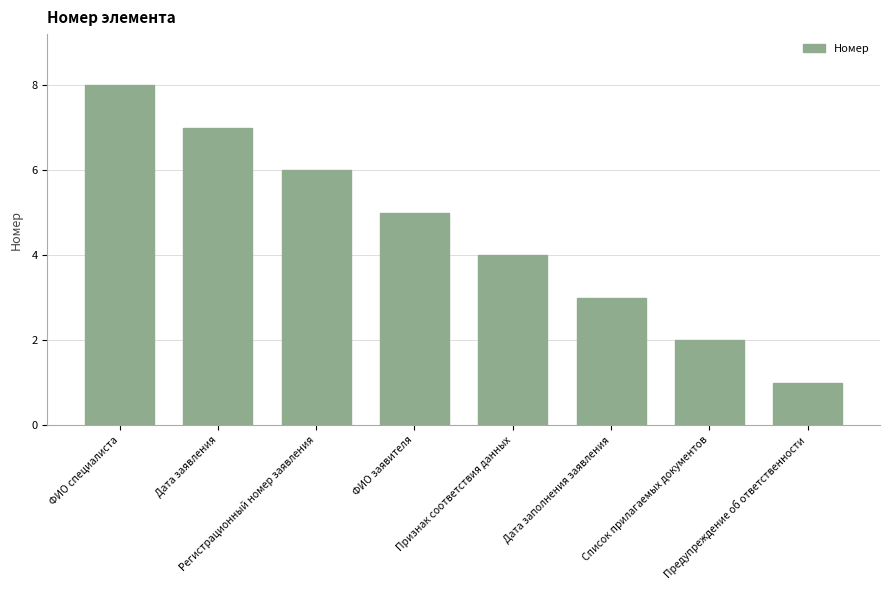

Approximately how many times larger is the value at Дата заполнения заявления compared to Список прилагаемых документов?

1.5